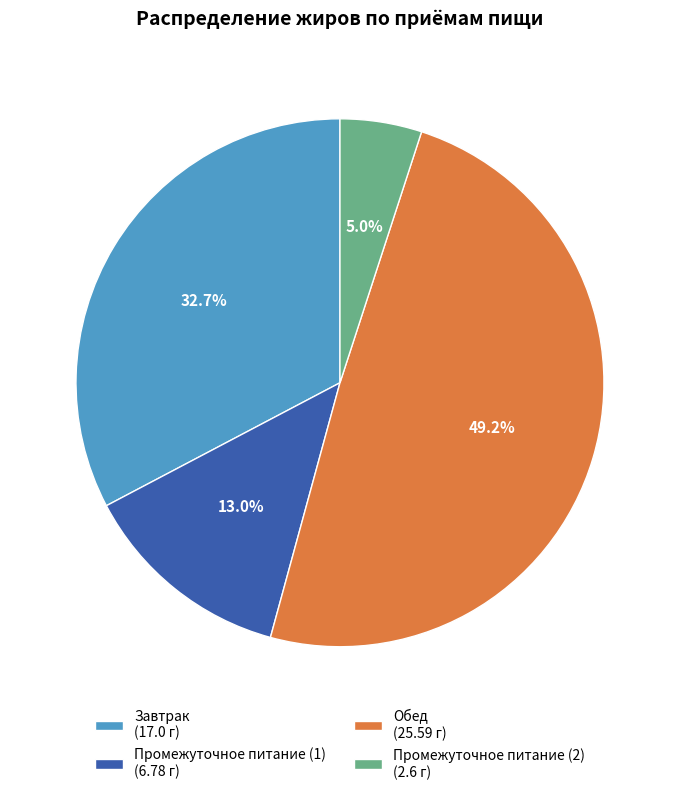

To the nearest percent, what percentage of the pie is Промежуточное питание (1)?

13%